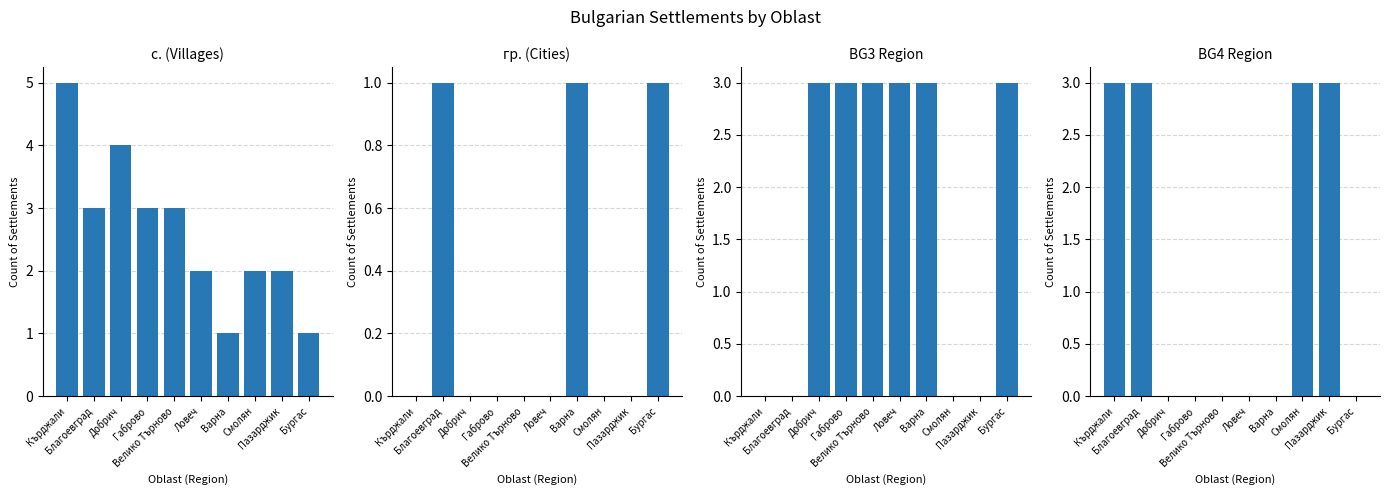

Rank the series by their maximum value, from highest to lowest.

с. (Villages), BG3 Region, BG4 Region, гр. (Cities)